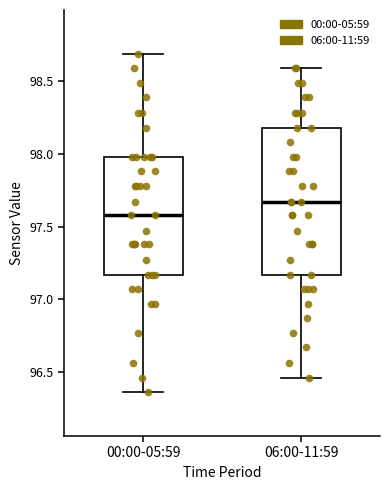

Reading left to right, read every box against the y-axis: the position of its median line, the range the box covers, and the ends of its whiskers. The values are not printed on the chart, so give them approximately, as read against the axis.

00:00-05:59: median 97.60, box 97.15 to 98.00, whiskers 96.35 to 98.70
06:00-11:59: median 97.65, box 97.15 to 98.20, whiskers 96.45 to 98.60